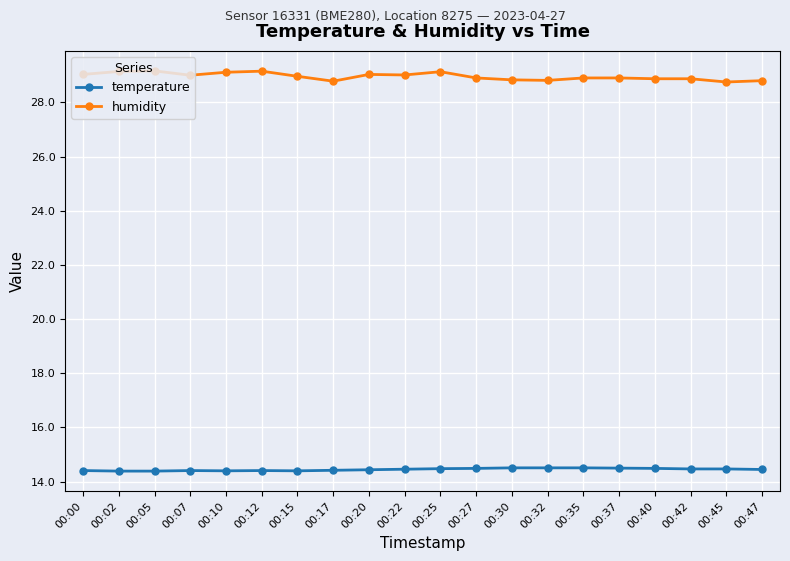

Rank the series at 00:12 from lowest to highest value.

temperature, humidity